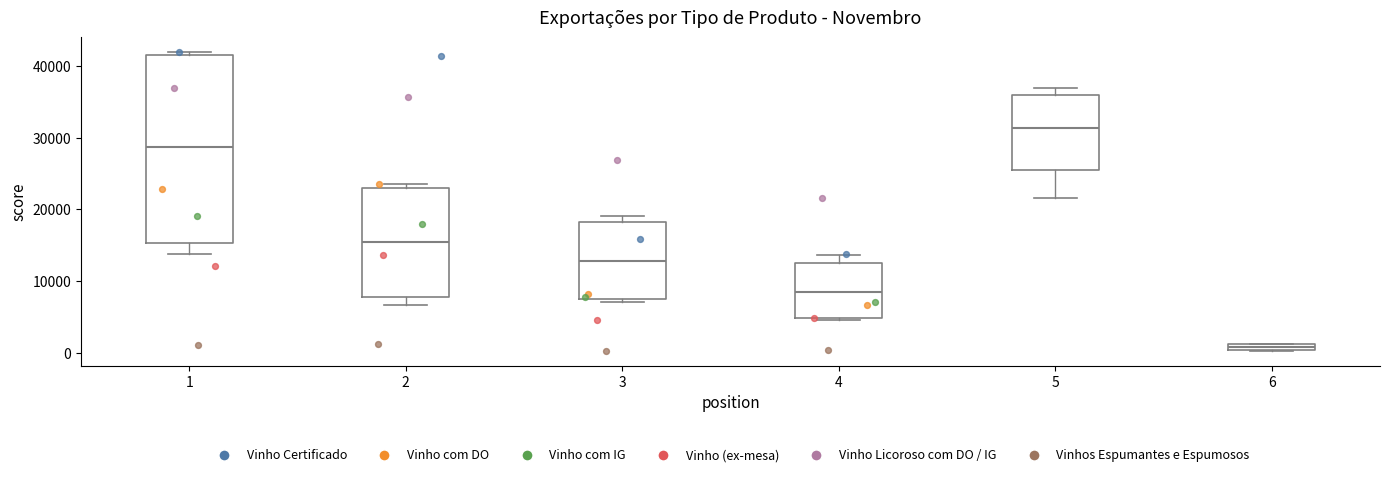

Which box's median line is the lowest?

6